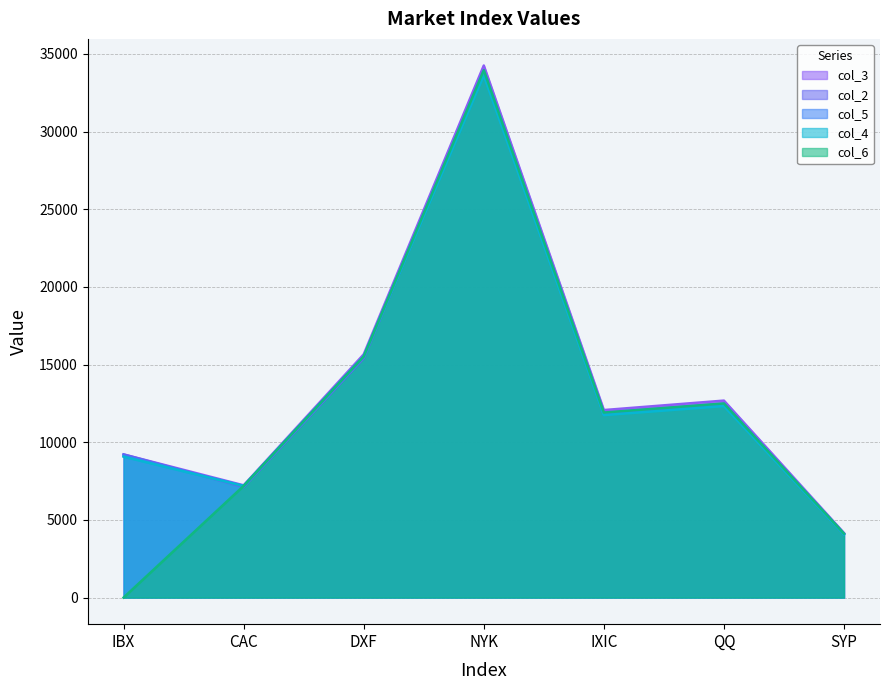

Which series has the largest range (max minus min)?

col_6